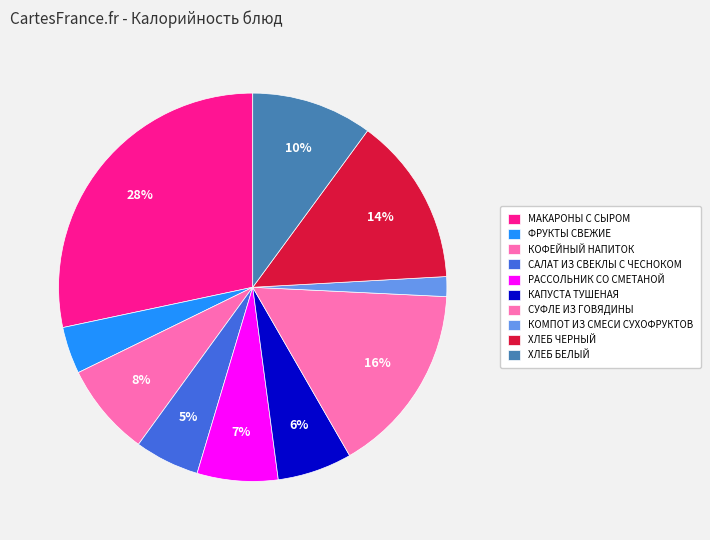

What is the smallest slice in the pie chart?

КОМПОТ ИЗ СМЕСИ СУХОФРУКТОВ